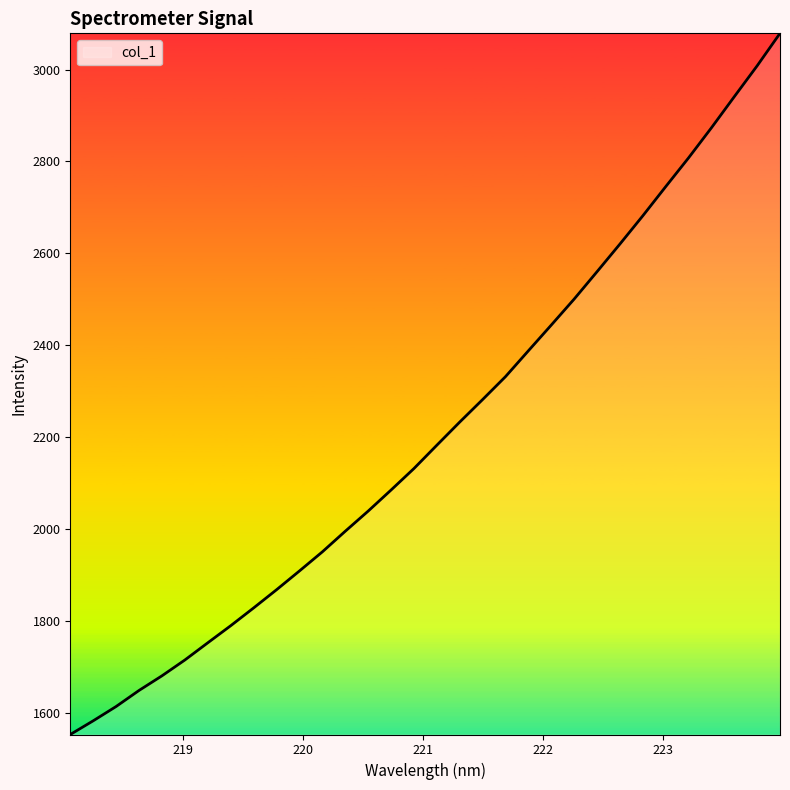

True or false: the data has more than 2 interior local peaks.

False